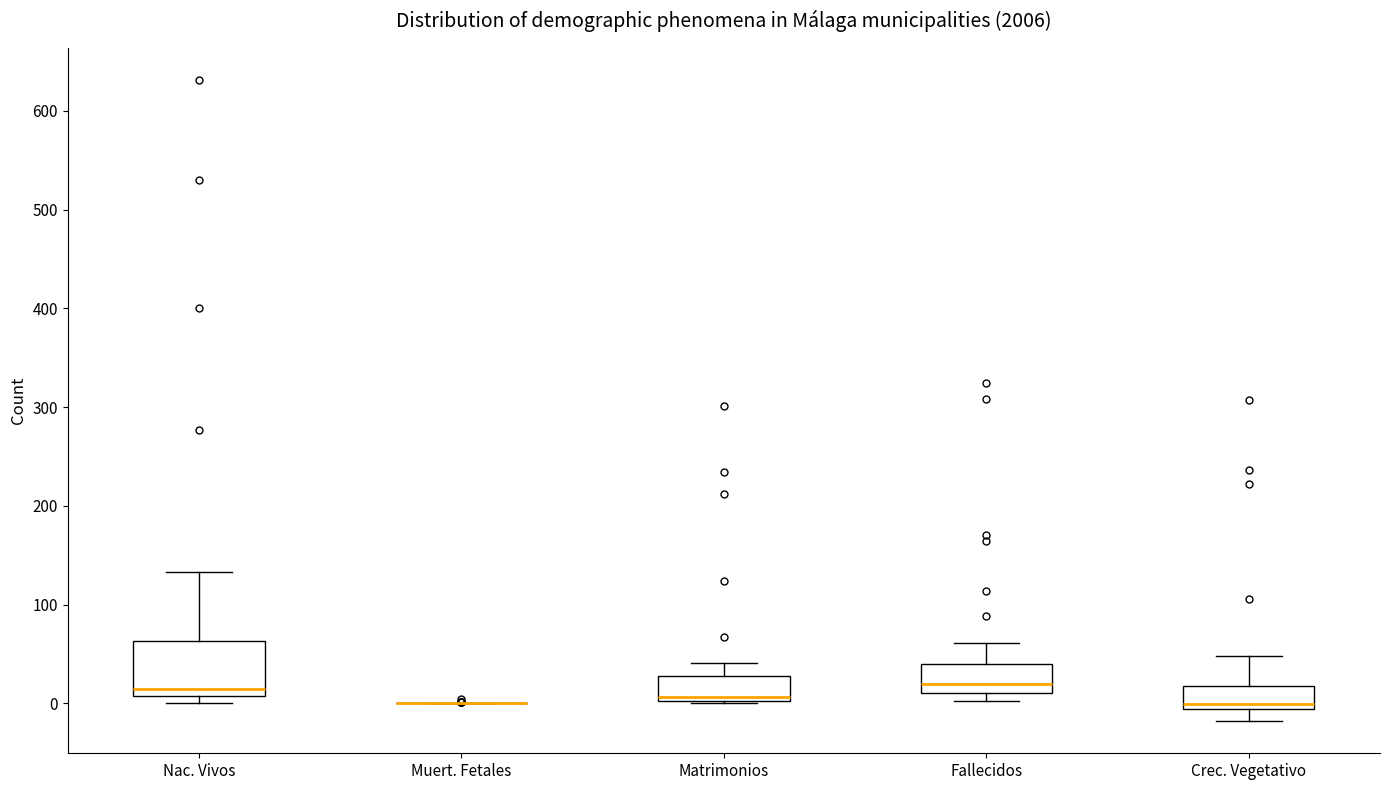

Comparing the boxes themselves (not the whiskers), which one is the tallest?

Nac. Vivos